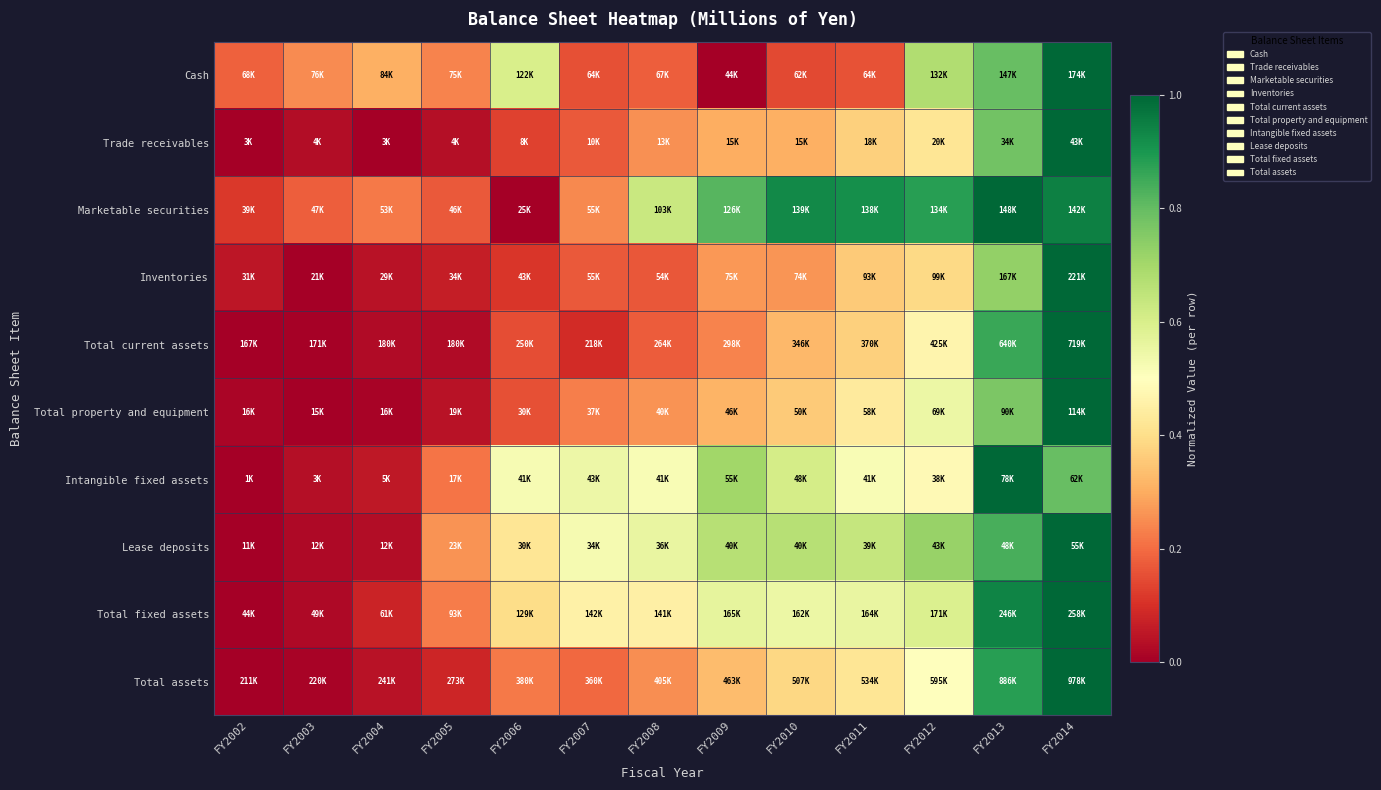

What is the spread (max minus min) of values at FY2014?

0.2